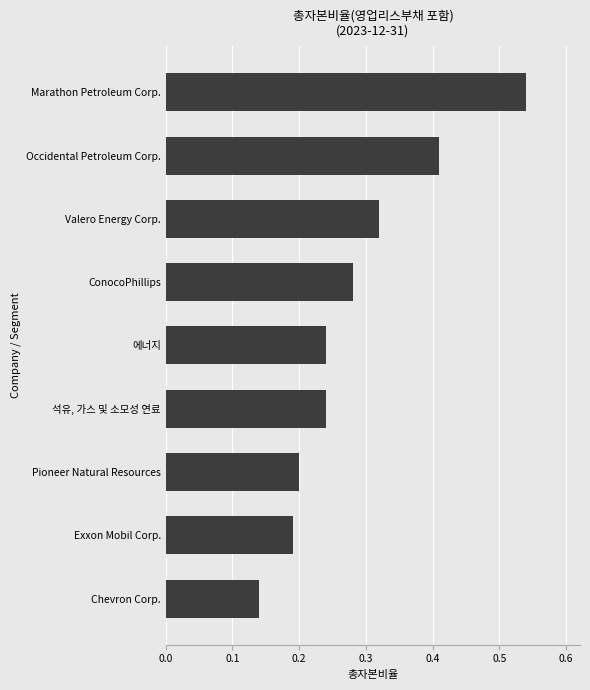

At which category does the chart reach its minimum across all series?

Chevron Corp.